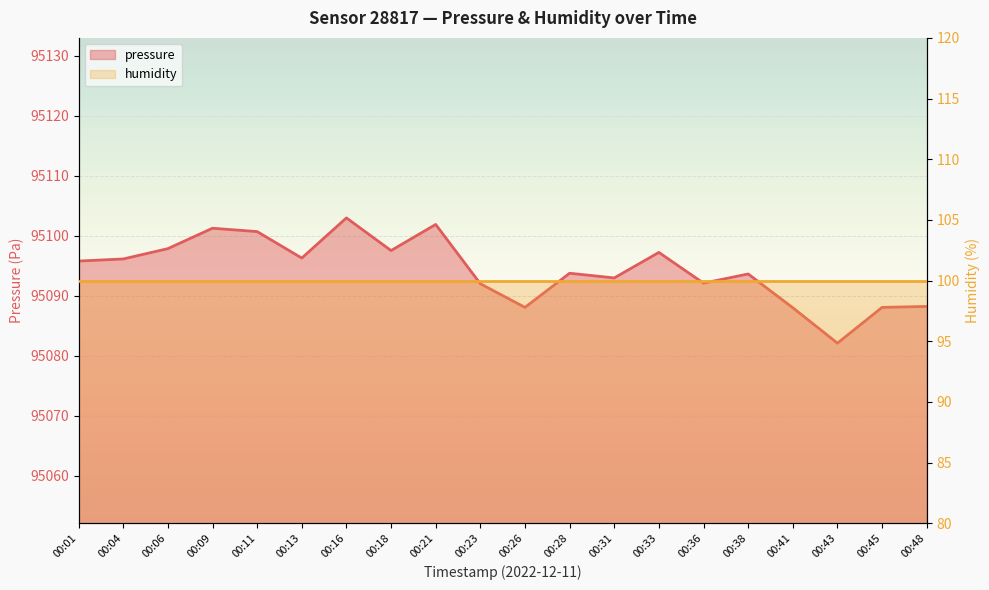

How many data points are above 95095?

10